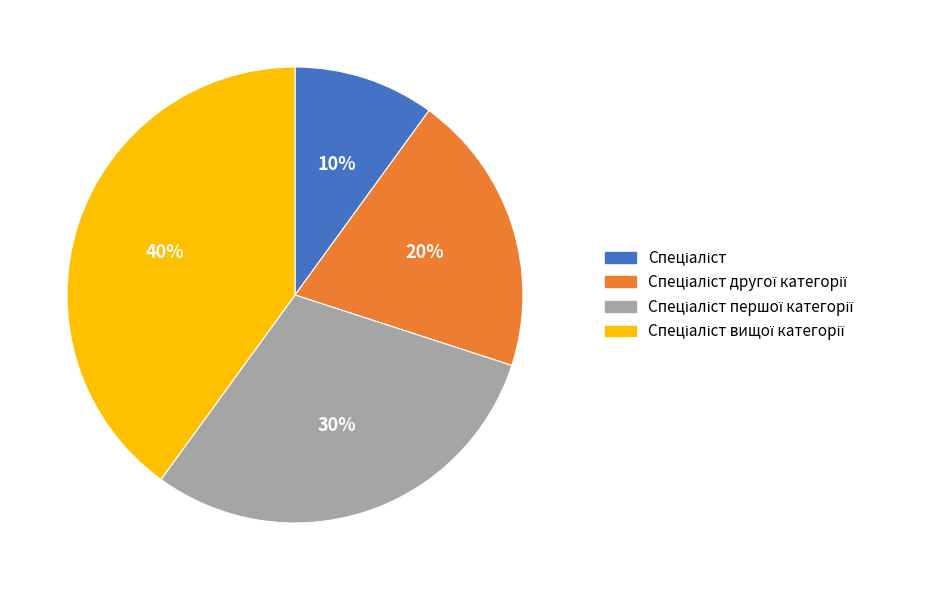

Does any single category account for the majority?

No